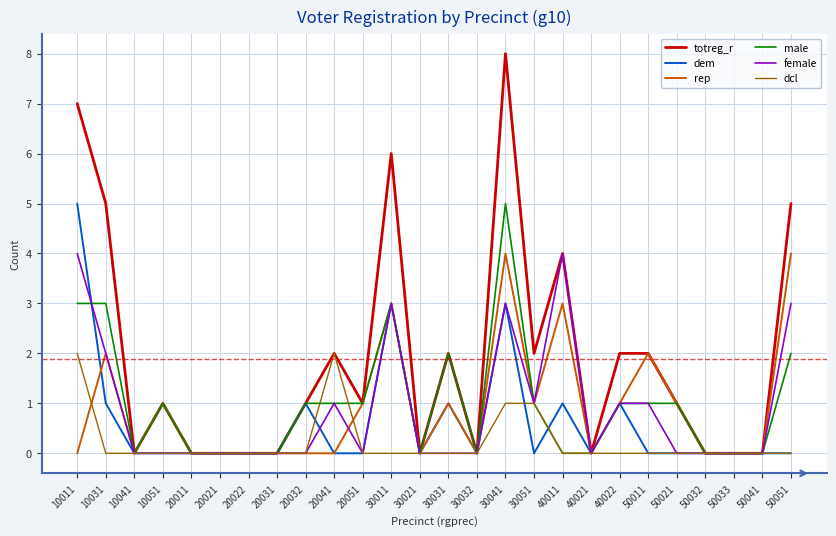

The value of dem at 20021 is 2. True or false?

False